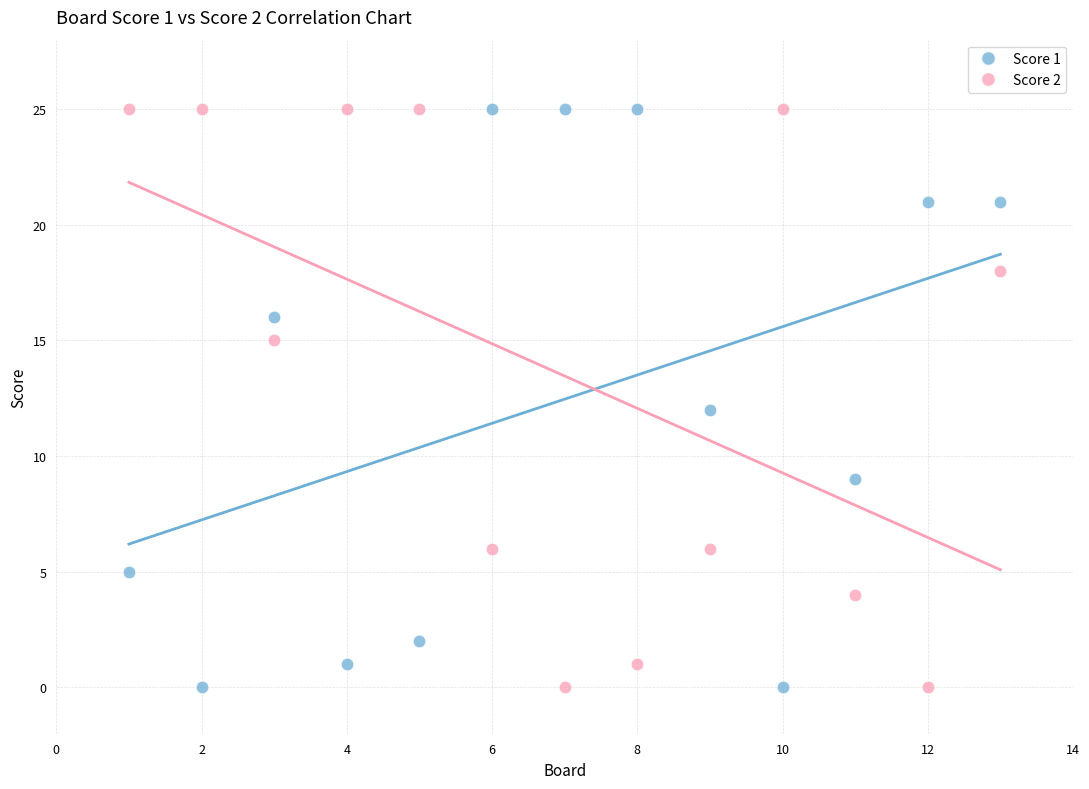

What is the X range (max minus min) for the scatter plot?

12